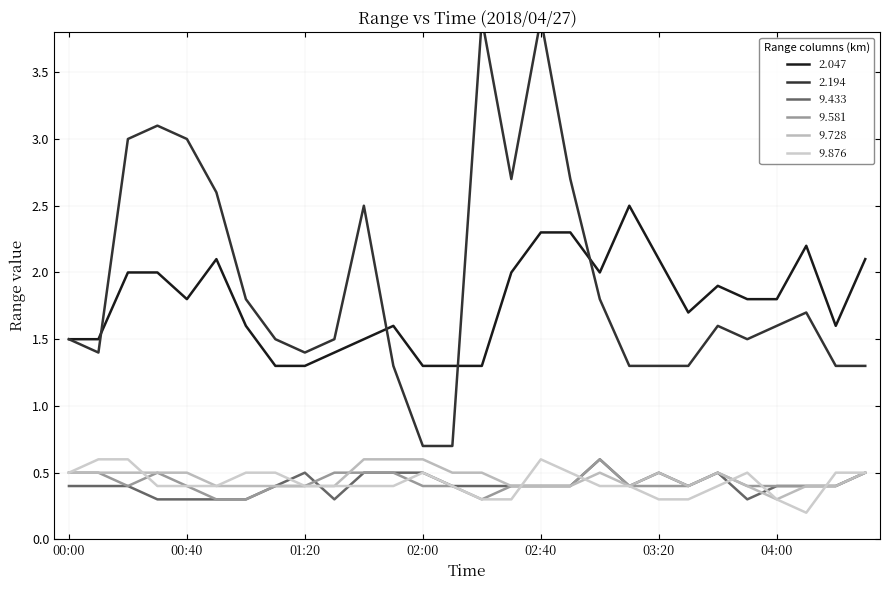

Is the value of 2.047 at 04:10 greater than the value of 2.194 at 01:50?

Yes